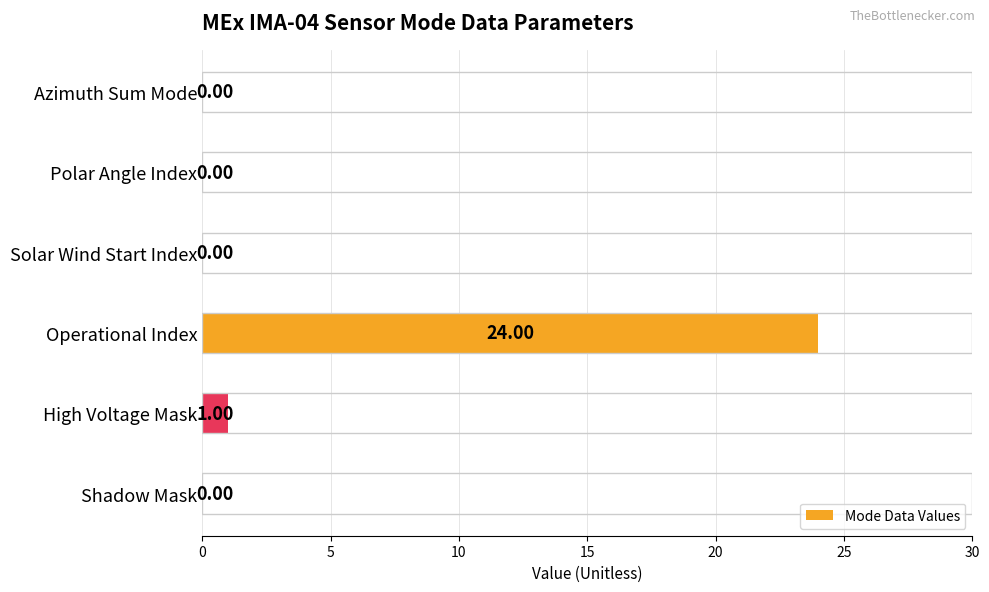

Which has a higher value, High Voltage Mask or Shadow Mask?

High Voltage Mask